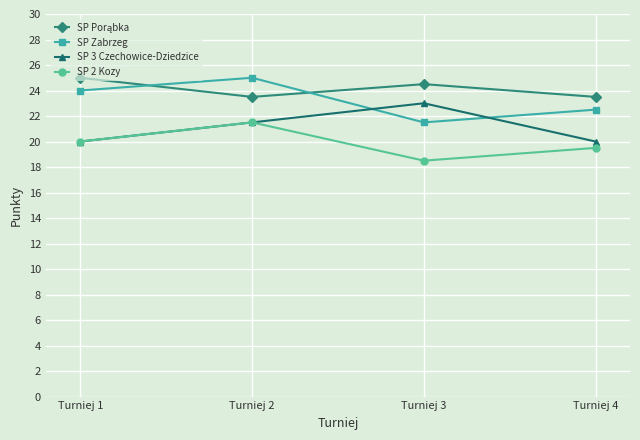

What is the sum of all SP Zabrzeg values?

93.0